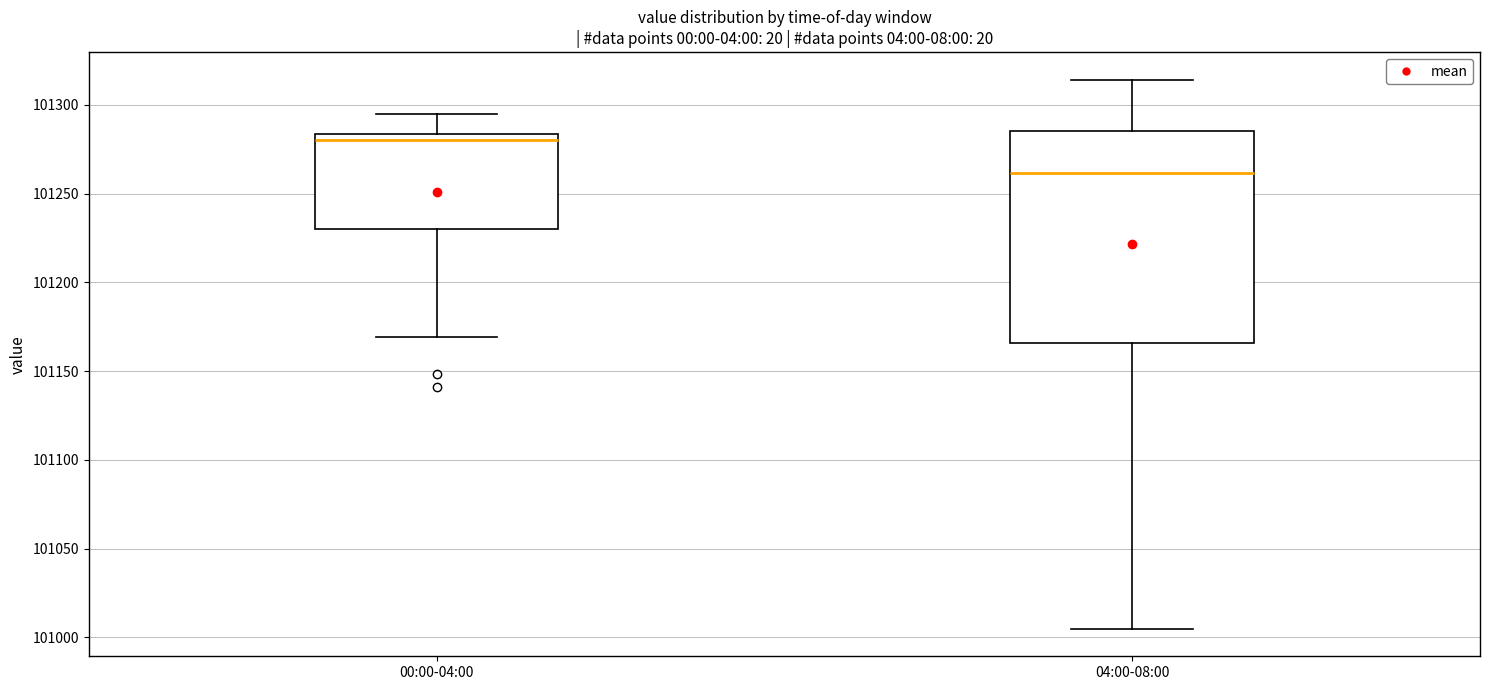

Where does the median line of the box for 00:00-04:00 sit on the y-axis? The values are not printed on the chart, so give them approximately, as read against the axis.

101280